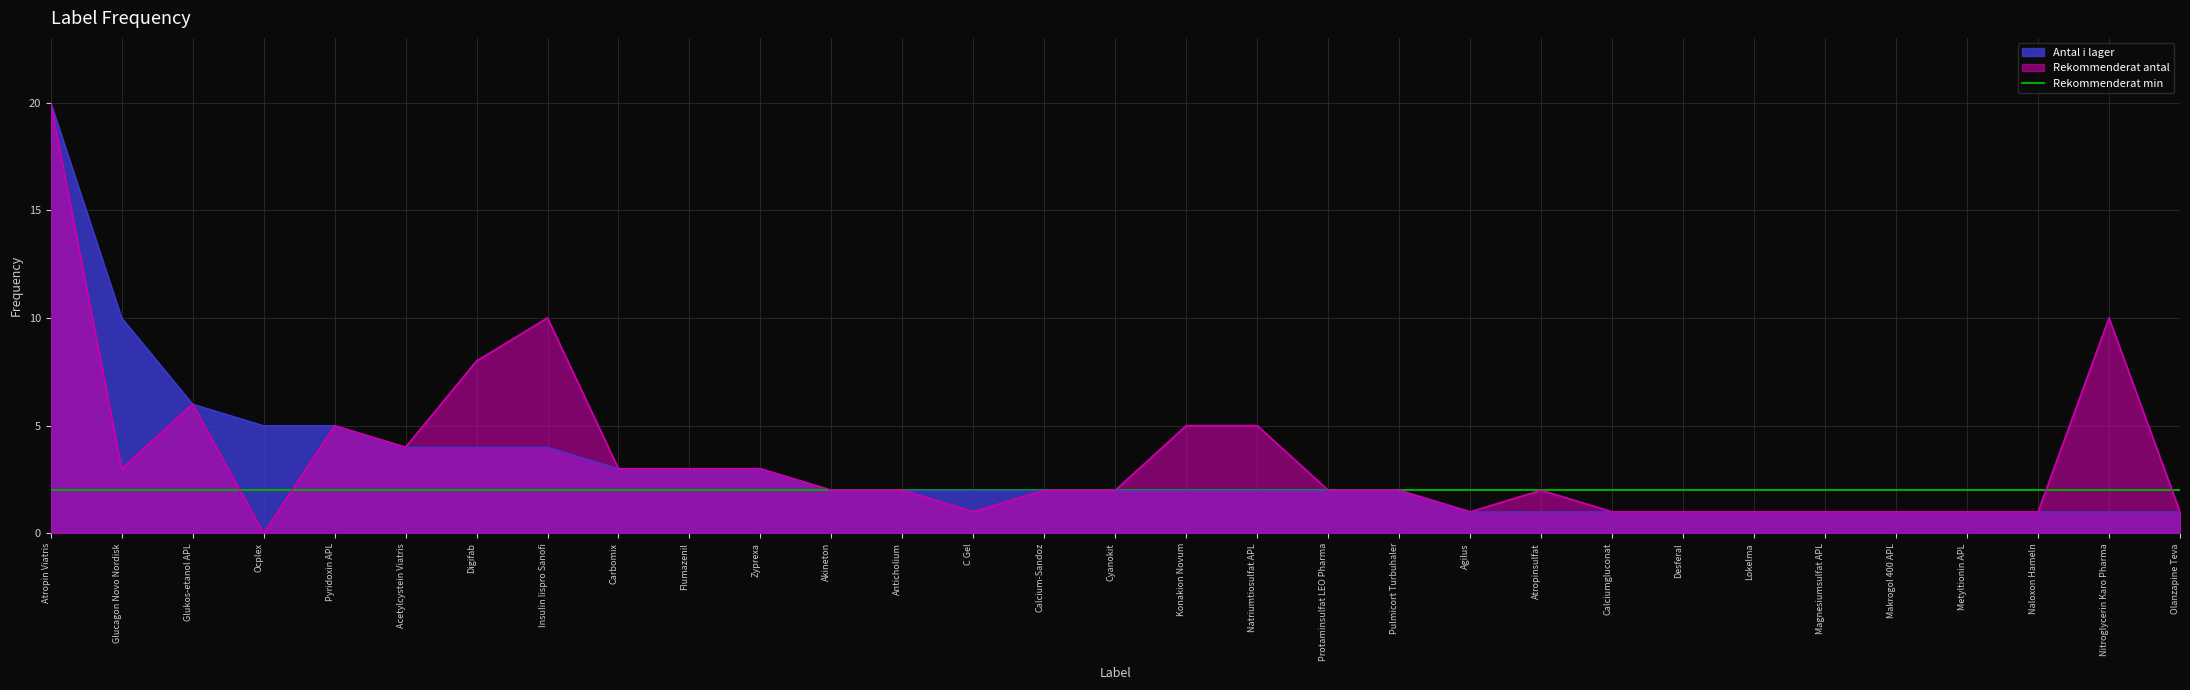

What are all the series names shown in the legend?

Antal i lager, Rekommenderat antal, Rekommenderat min